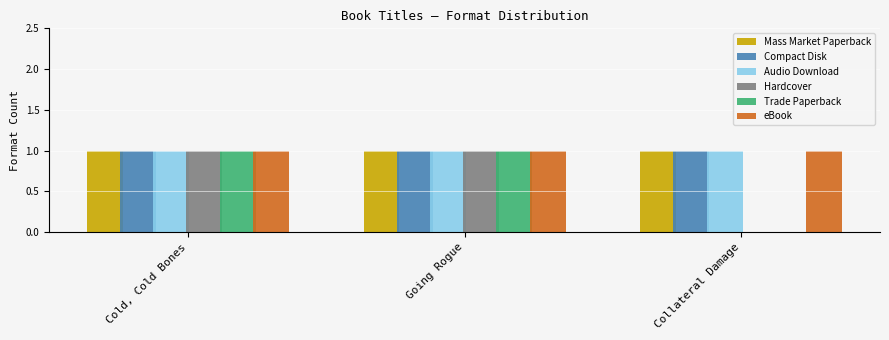

The Trade Paperback series shows 1 at Cold, Cold Bones. True or false?

True